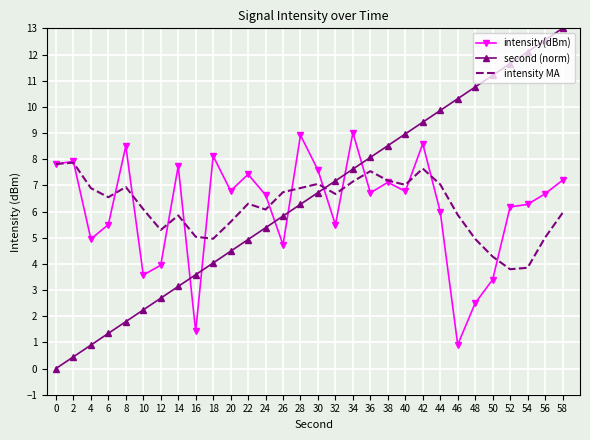

Is the value of intensity(dBm) at 44 greater than the value of second (norm) at 20?

Yes